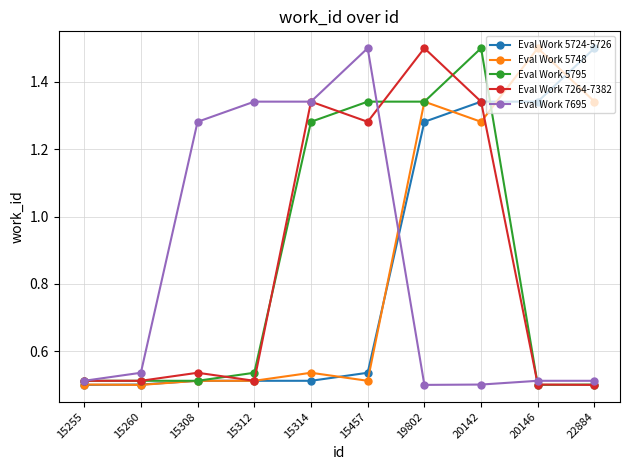

Is it true that Eval Work 5724-5726 equals 0.5 at 15260?

True